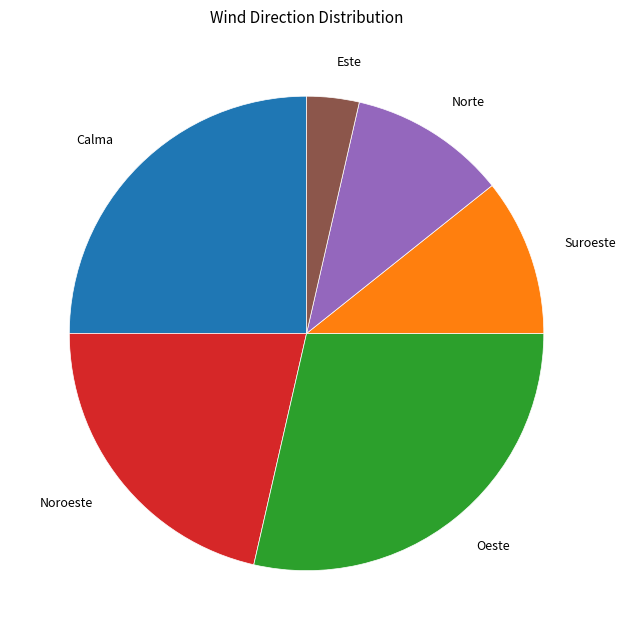

How many slices are in this pie chart?

6